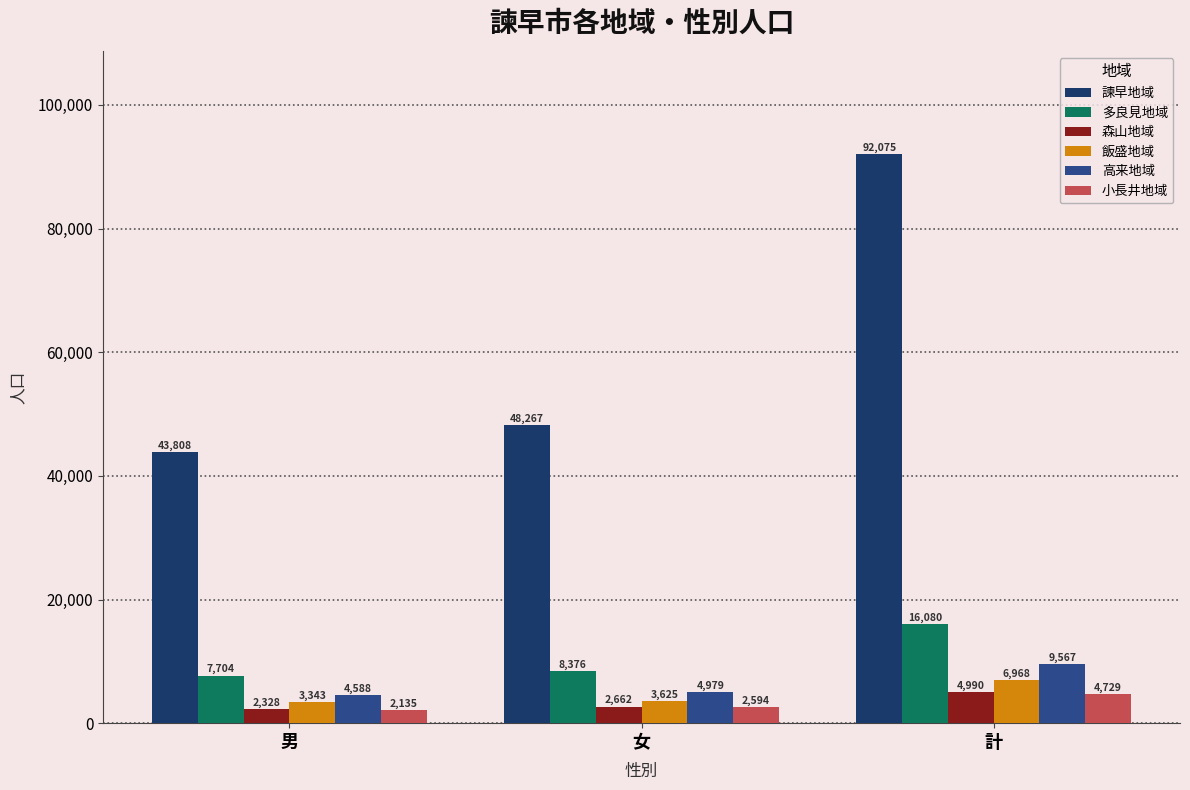

At how many categories does at least one series exceed 65272?

1